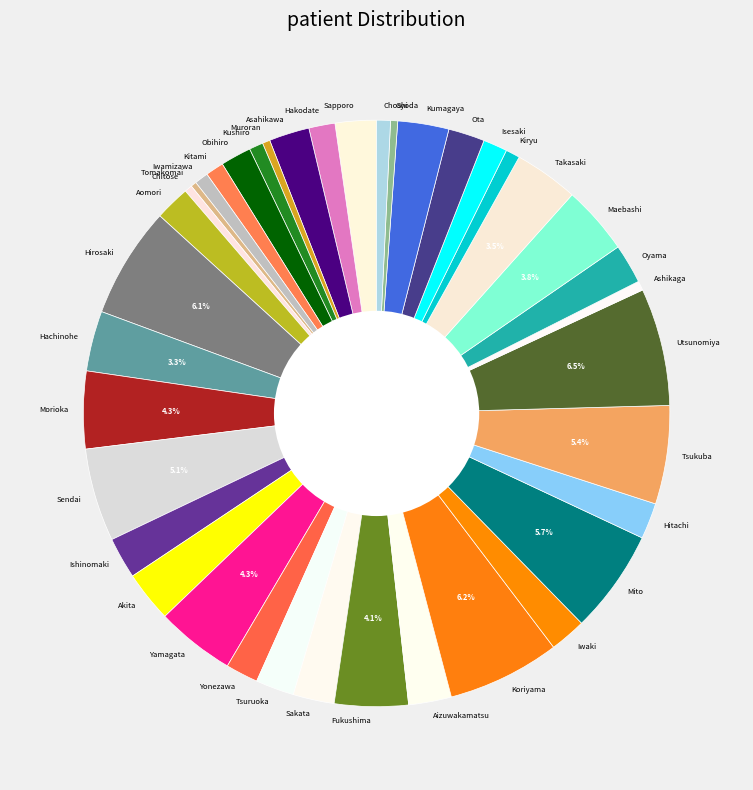

What percentage is the Sendai slice, to the nearest percent?

5%